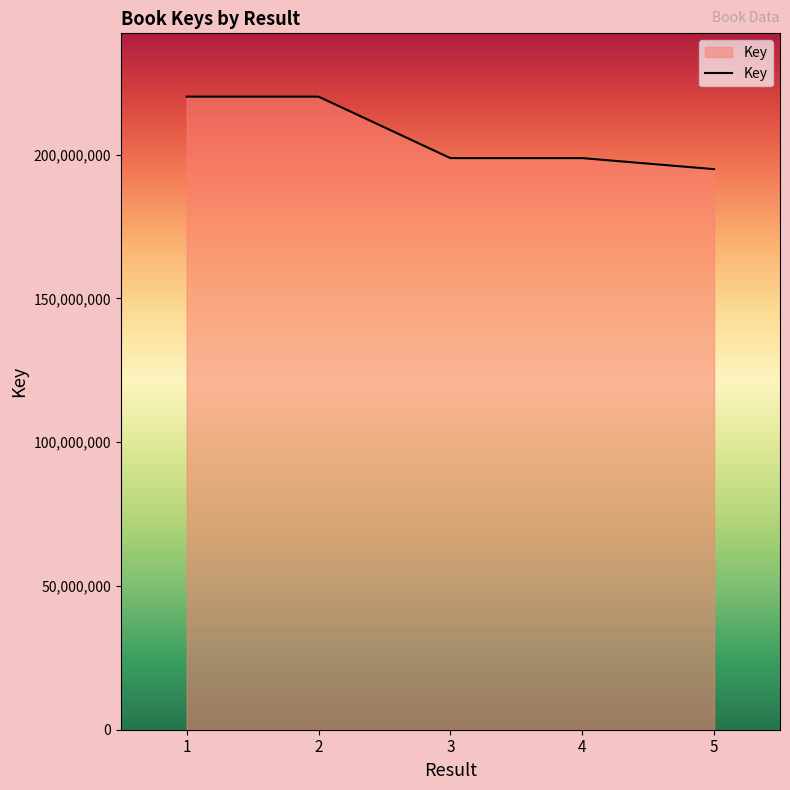

What is the minimum value shown in the chart?

194952861